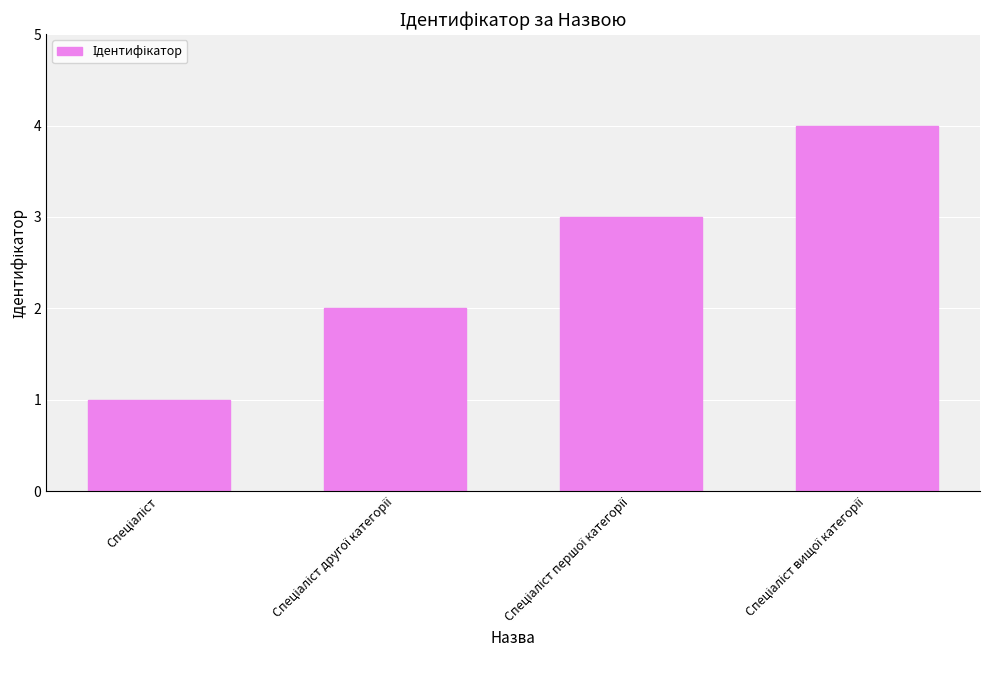

What is the maximum value shown in the chart?

4